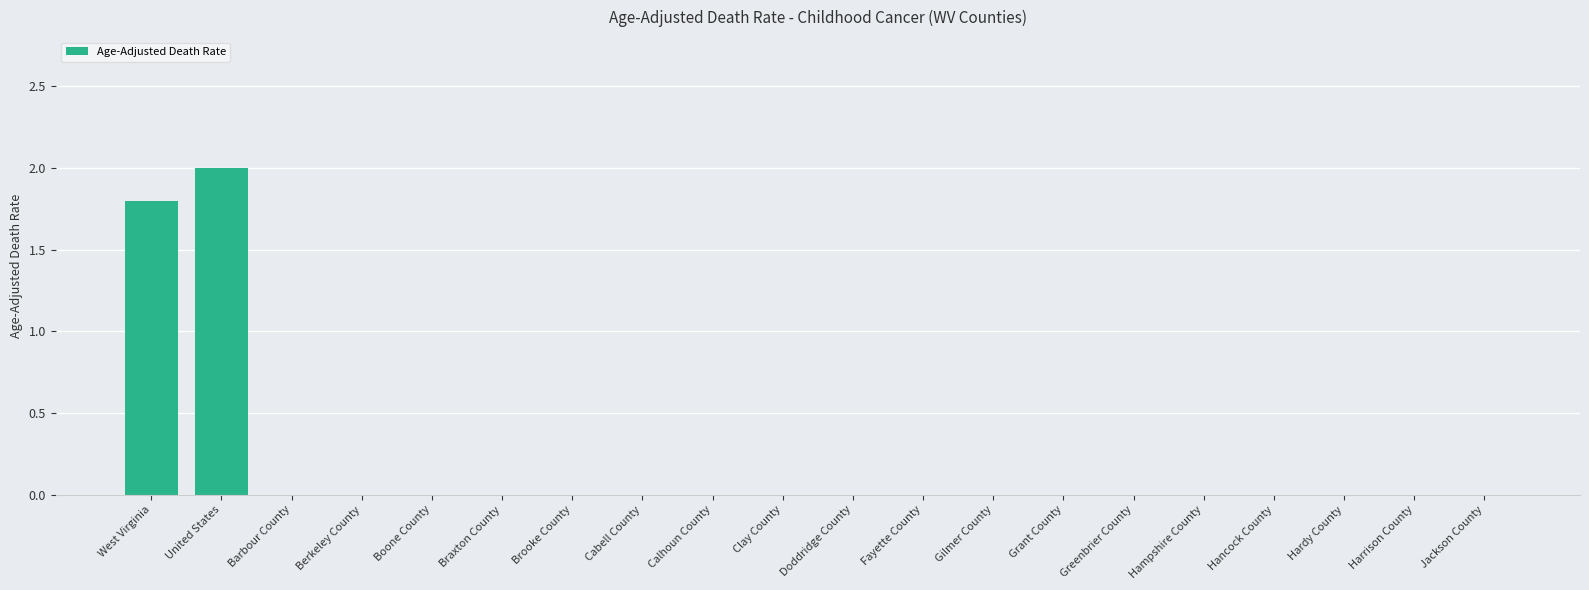

Reading left to right, transcribe all the data shown in this chart.

1.8	2.0	0.0	0.0	0.0	0.0	0.0	0.0	0.0	0.0	0.0	0.0	0.0	0.0	0.0	0.0	0.0	0.0	0.0	0.0